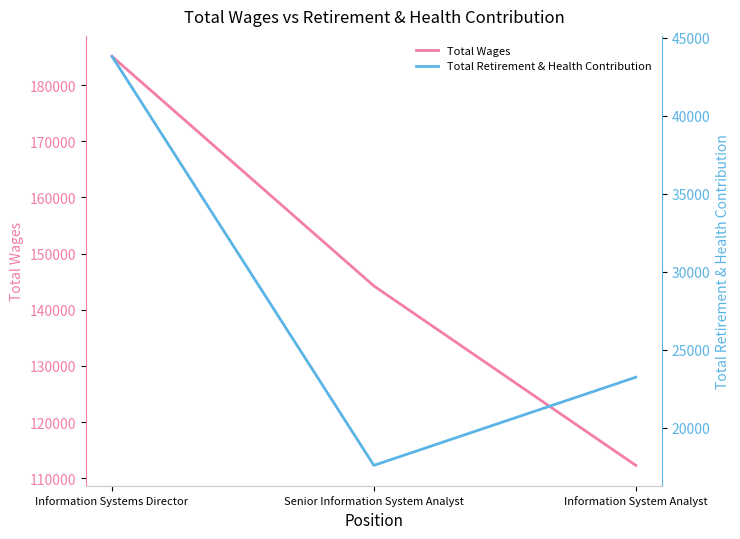

Reading right to left, list all the values displayed in this chart.

Total Wages: 112302	144248	185122
Total Retirement & Health Contribution: 23248	17599	43812